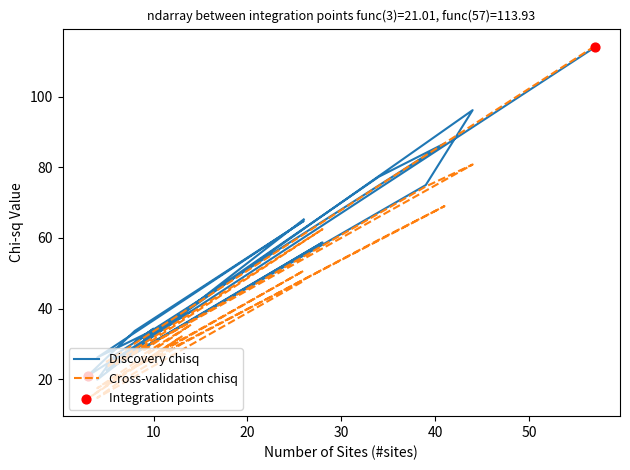

Which series reaches the minimum Y coordinate?

Cross-validation chisq